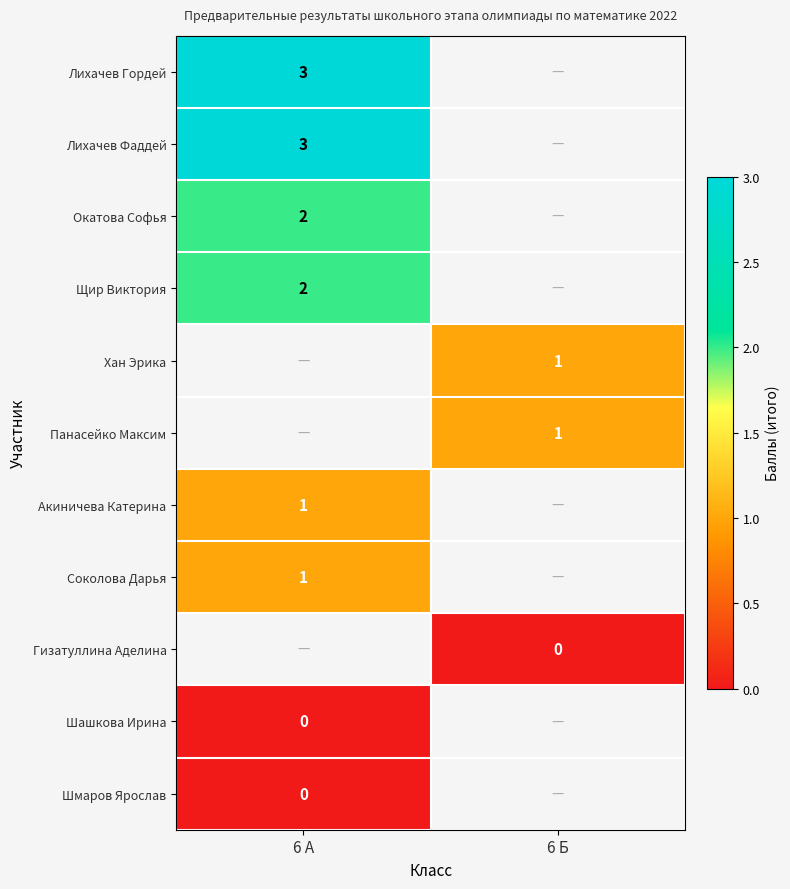

Is it true that Лихачев Гордей equals 5.1 at 6 А?

False